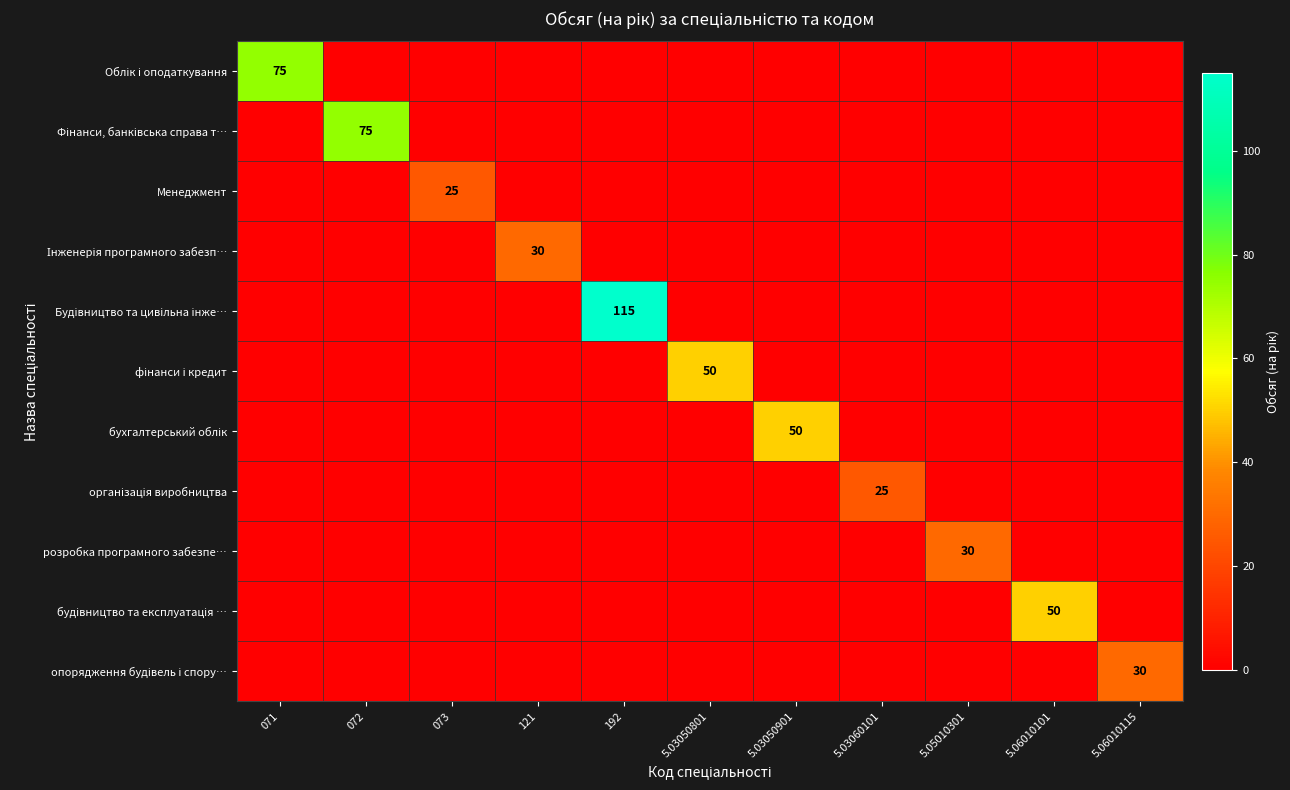

At which category is the sum across all series the highest?

192